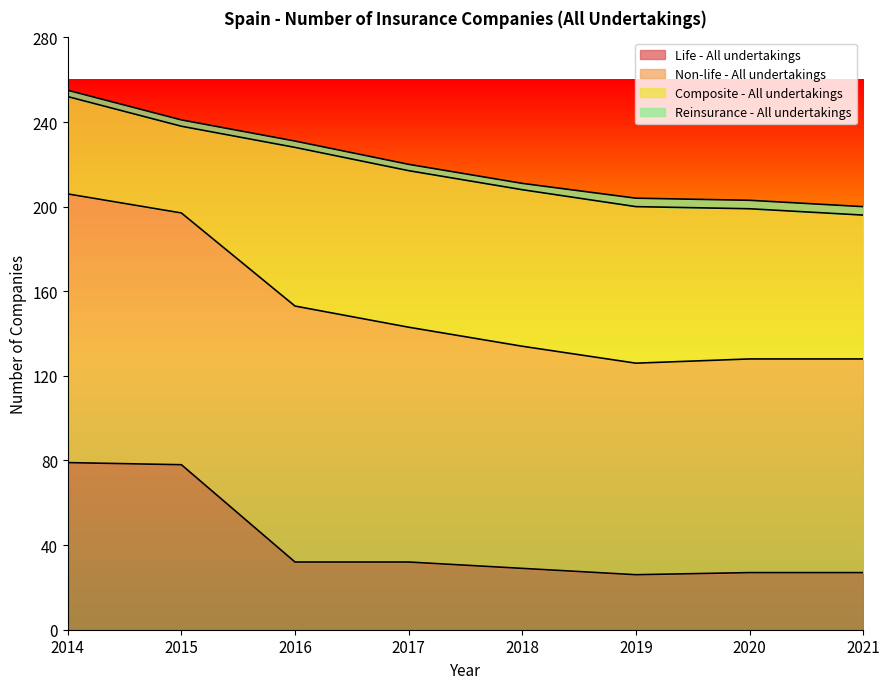

What are all the series names shown in the legend?

Life - All undertakings, Non-life - All undertakings, Composite - All undertakings, Reinsurance - All undertakings